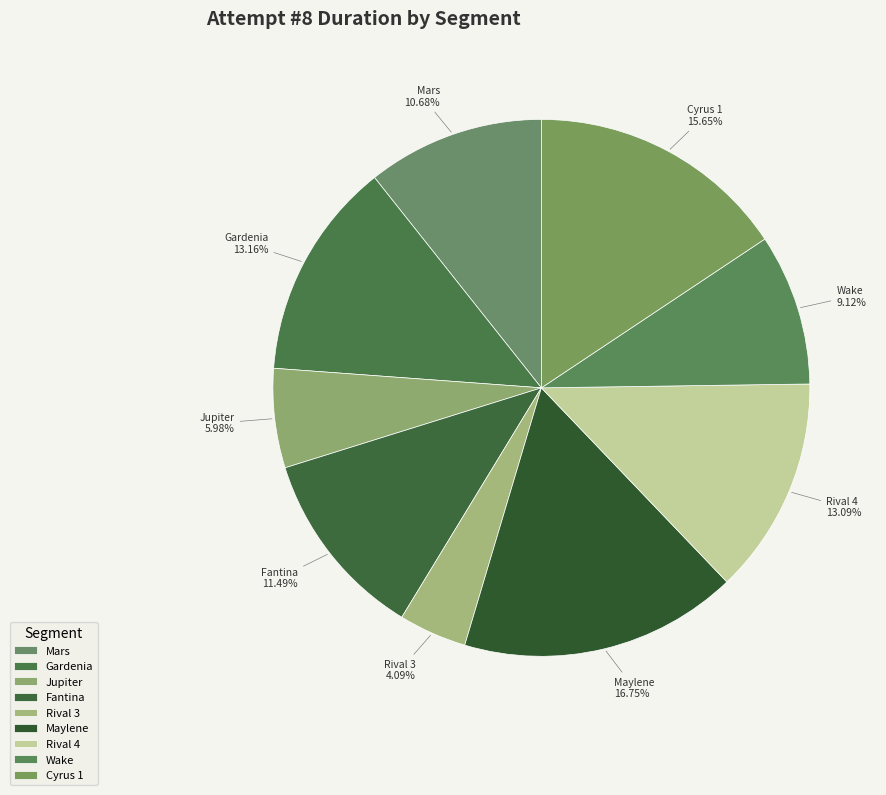

How many slices are in this pie chart?

9